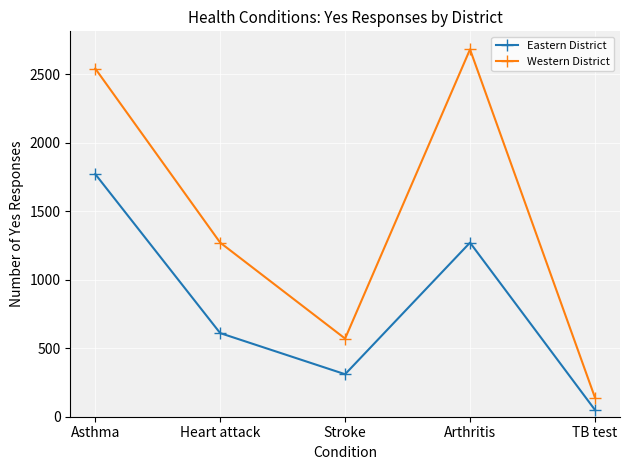

Reading left to right, extract all data points from this chart.

Eastern District: Asthma=1770	Heart attack=610	Stroke=310	Arthritis=1270	TB test=50
Western District: Asthma=2540	Heart attack=1270	Stroke=570	Arthritis=2680	TB test=140